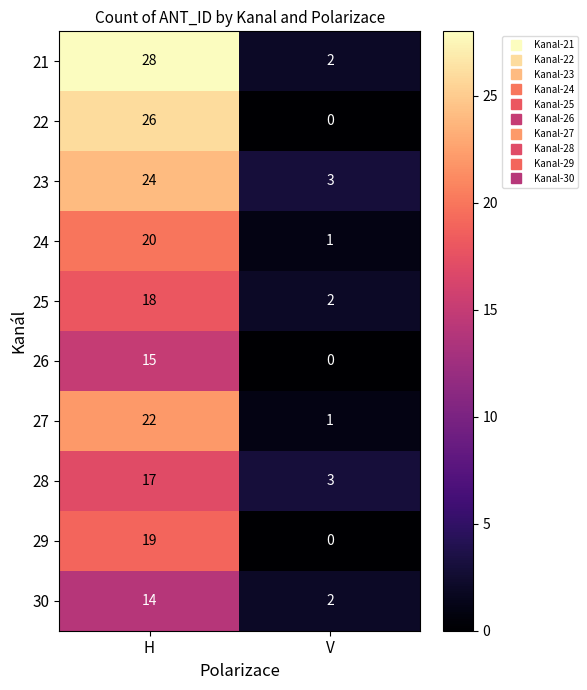

What is the difference between the 29 values at V and H?

19